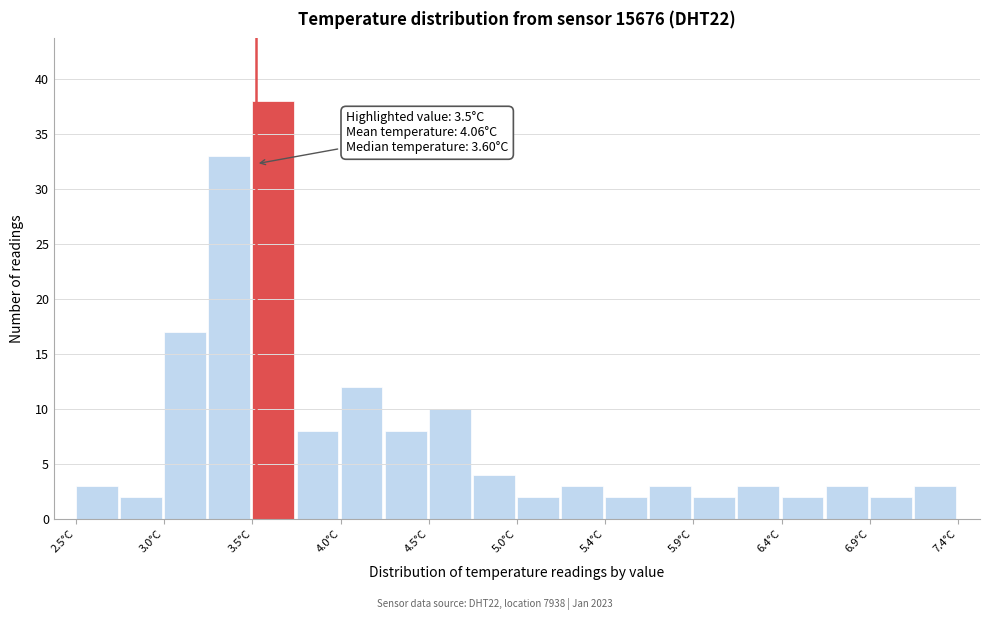

Over which range of the x-axis is the bar tallest?

3.480 to 3.725